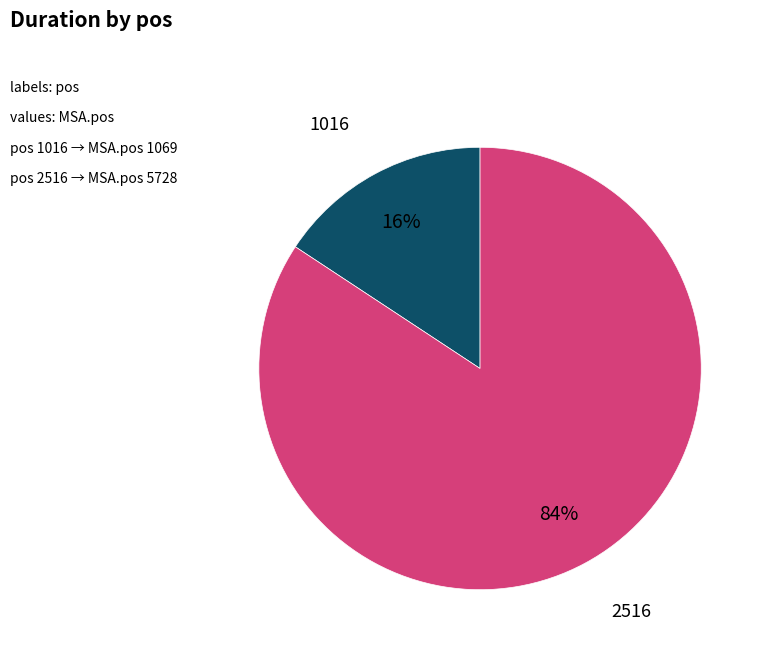

Is there any slice that represents more than half of the pie?

Yes